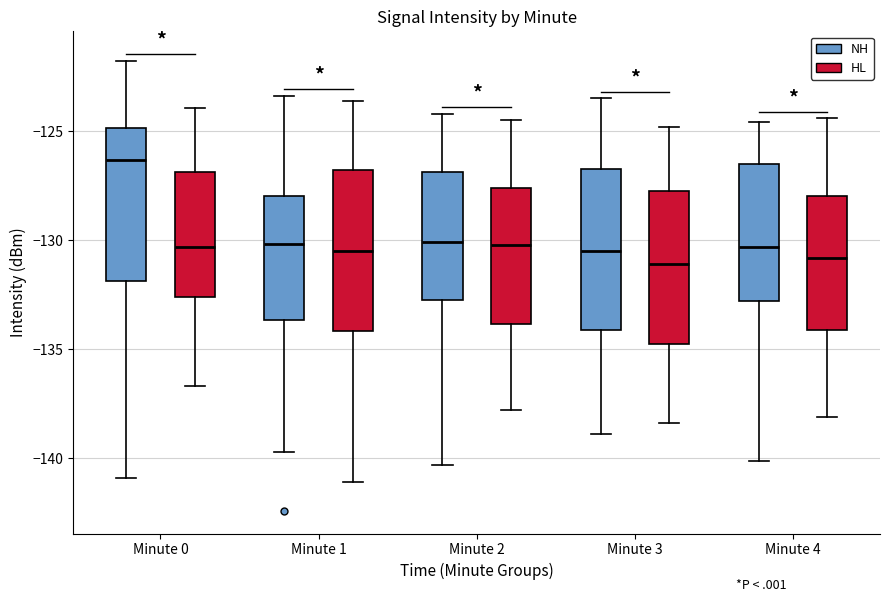

Reading left to right, read every box against the y-axis: the position of its median line, the range the box covers, and the ends of its whiskers. The values are not printed on the chart, so give them approximately, as read against the axis.

Minute 0 (NH): median -126.5, box -132.0 to -125.0, whiskers -141.0 to -122.0
Minute 0 (HL): median -130.5, box -132.5 to -127.0, whiskers -136.5 to -124.0
Minute 1 (NH): median -130.0, box -133.5 to -128.0, whiskers -139.5 to -123.5
Minute 1 (HL): median -130.5, box -134.0 to -127.0, whiskers -141.0 to -123.5
Minute 2 (NH): median -130.0, box -132.5 to -127.0, whiskers -140.5 to -124.0
Minute 2 (HL): median -130.0, box -134.0 to -127.5, whiskers -138.0 to -124.5
Minute 3 (NH): median -130.5, box -134.0 to -126.5, whiskers -139.0 to -123.5
Minute 3 (HL): median -131.0, box -134.5 to -127.5, whiskers -138.5 to -125.0
Minute 4 (NH): median -130.5, box -133.0 to -126.5, whiskers -140.0 to -124.5
Minute 4 (HL): median -131.0, box -134.0 to -128.0, whiskers -138.0 to -124.5